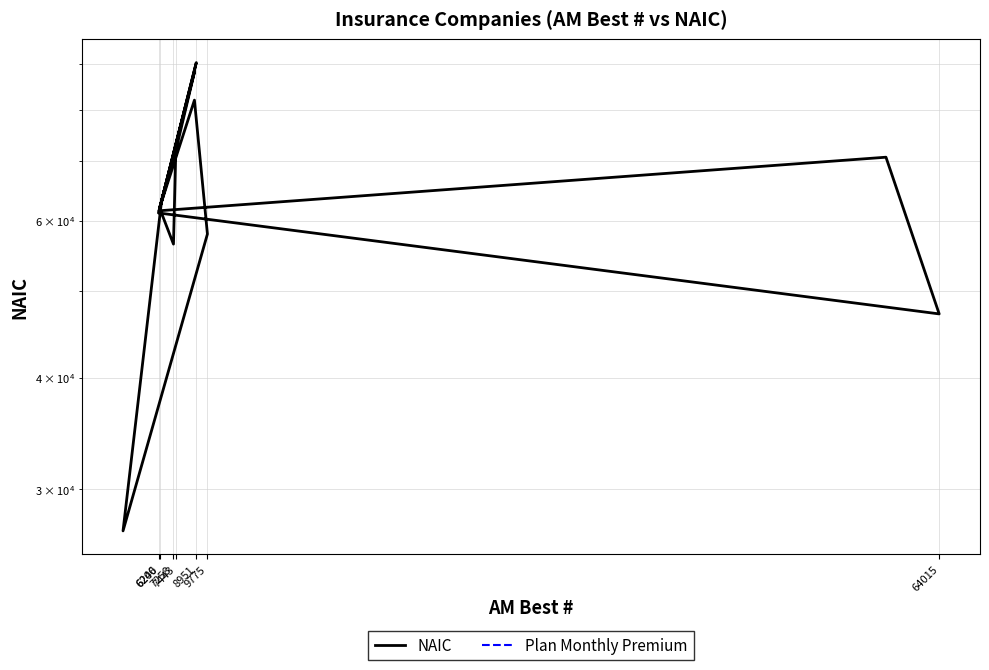

What is the maximum value shown in the chart?

90328